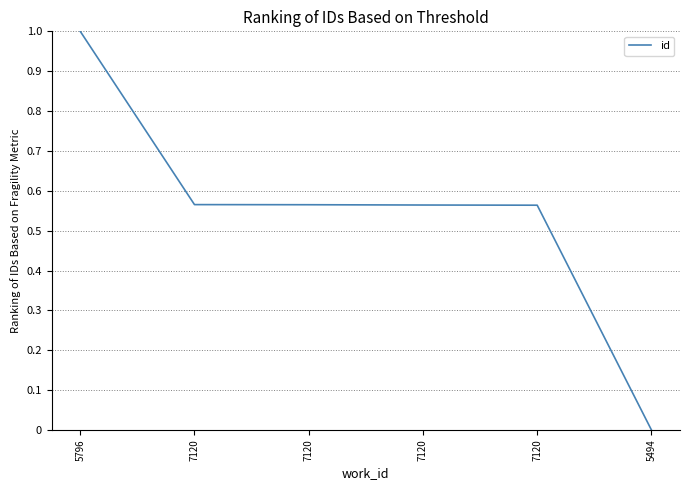

Does the chart display data point markers on the line(s)?

No